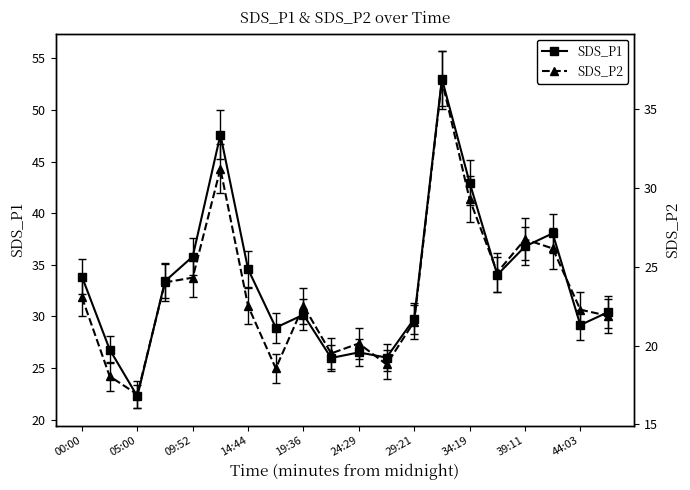

List the series in order of their peak value, lowest first.

SDS_P2, SDS_P1